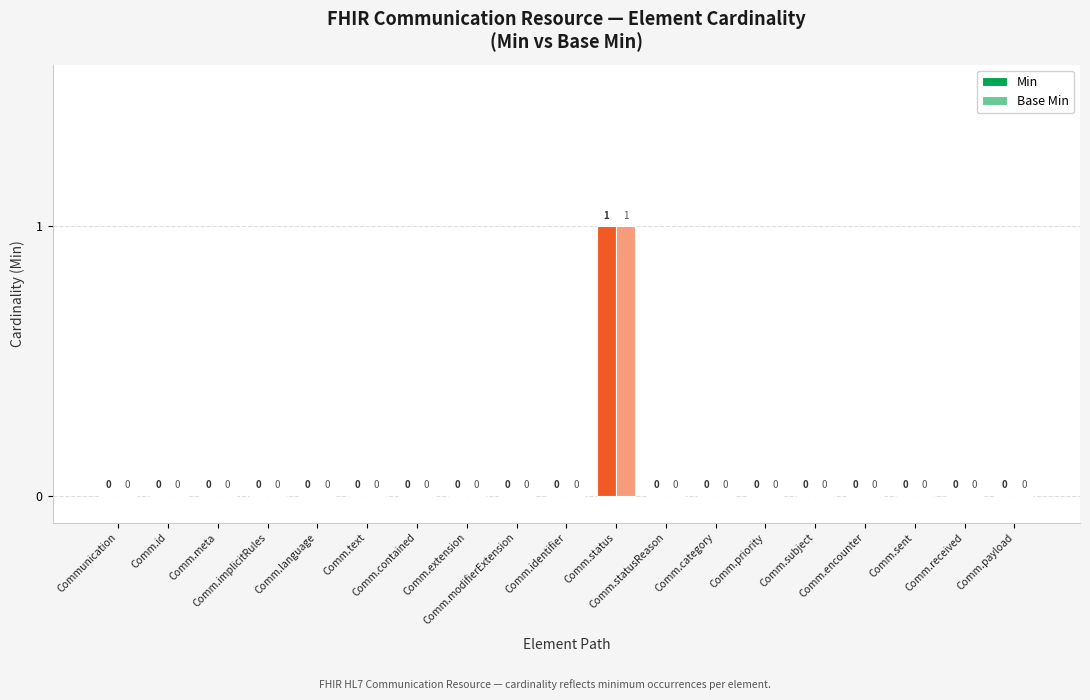

Between Comm.meta and Comm.status, which is larger?

Comm.status